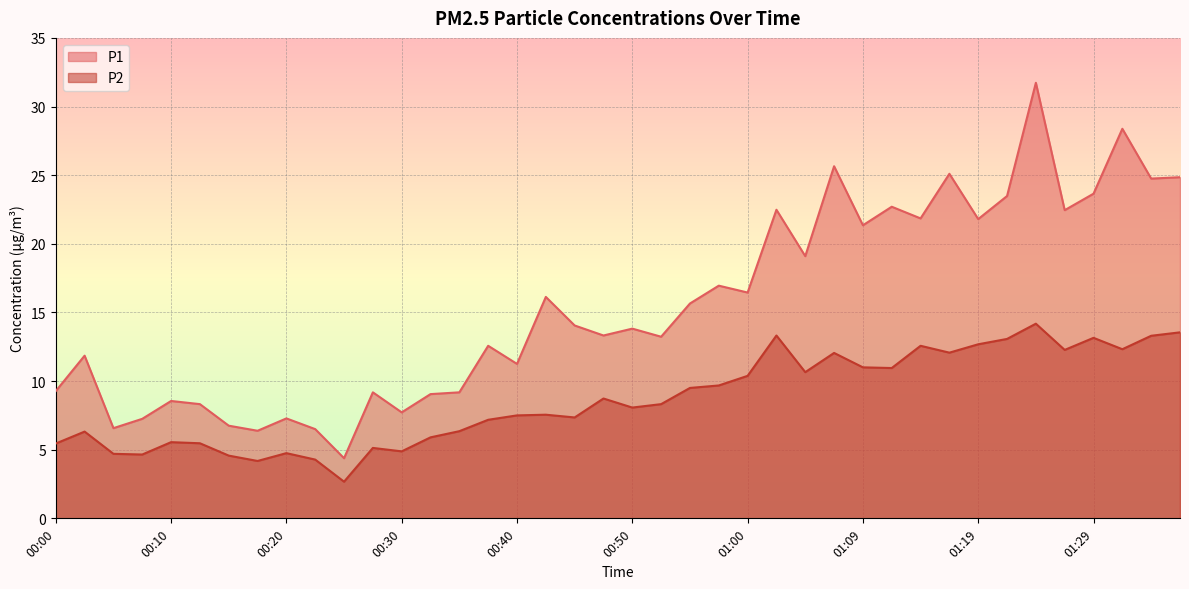

In P2, how many points are lower than both neighbors (excluding endpoints)?

11